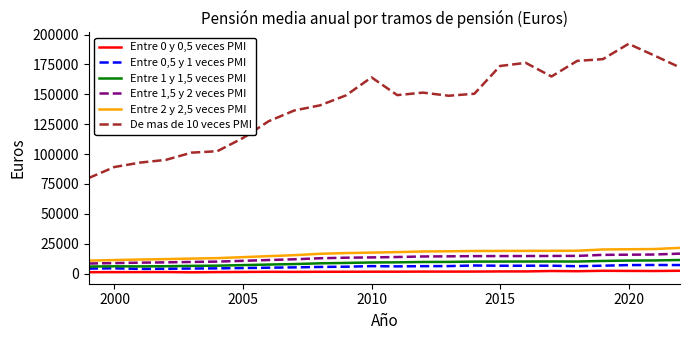

True or false: Entre 1 y 1,5 veces PMI and Entre 0 y 0,5 veces PMI intersect in this chart.

False